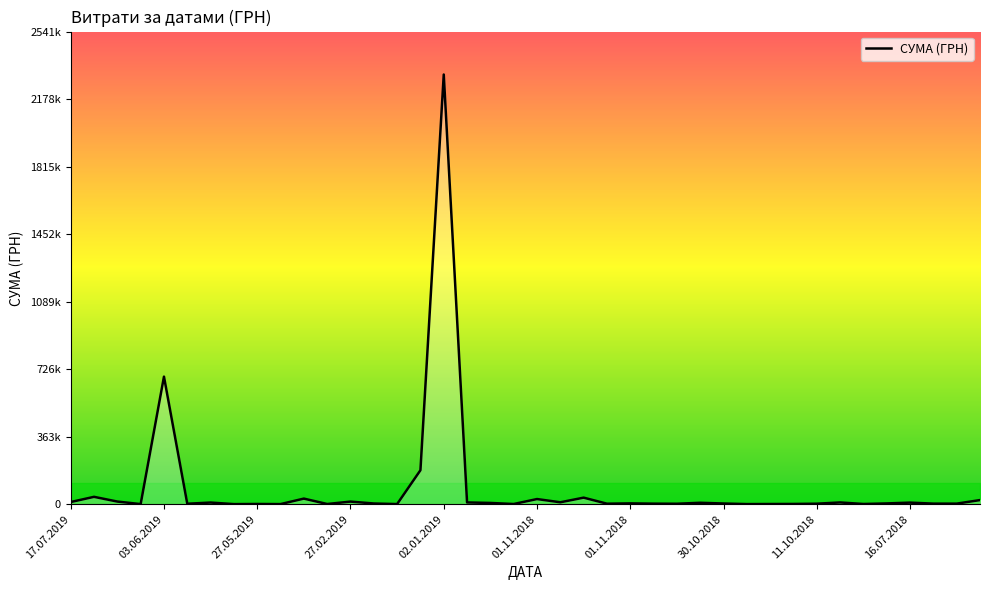

How many data points are less than 4320?

20